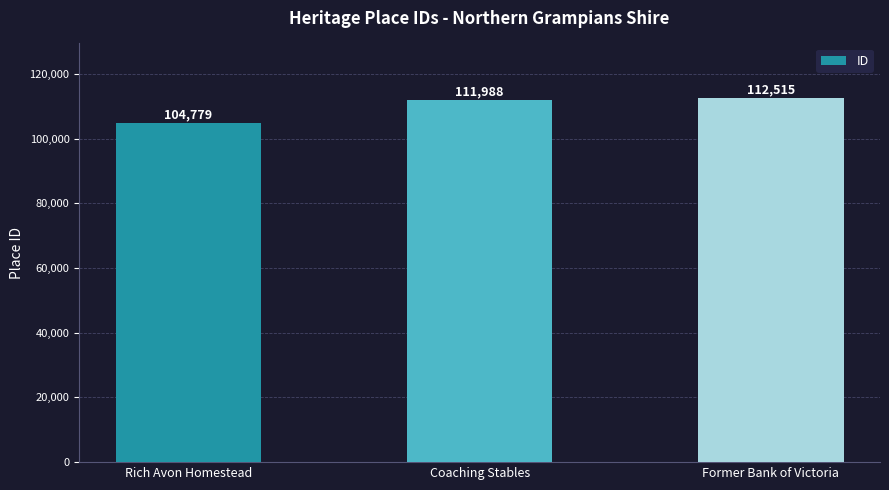

Reading left to right, extract all data points from this chart.

104779	111988	112515